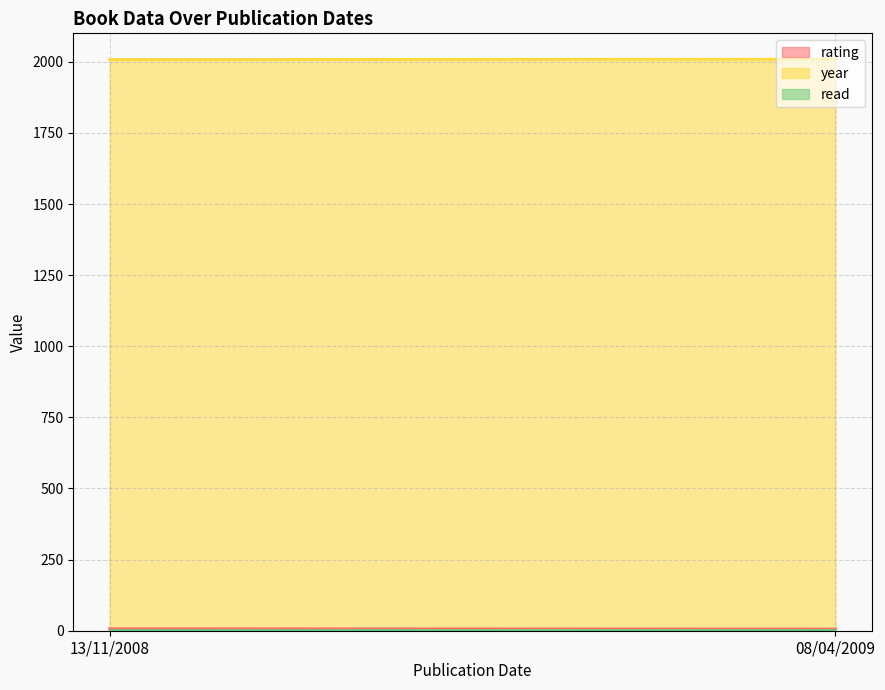

Is it true that year equals 2008 at 13/11/2008?

True